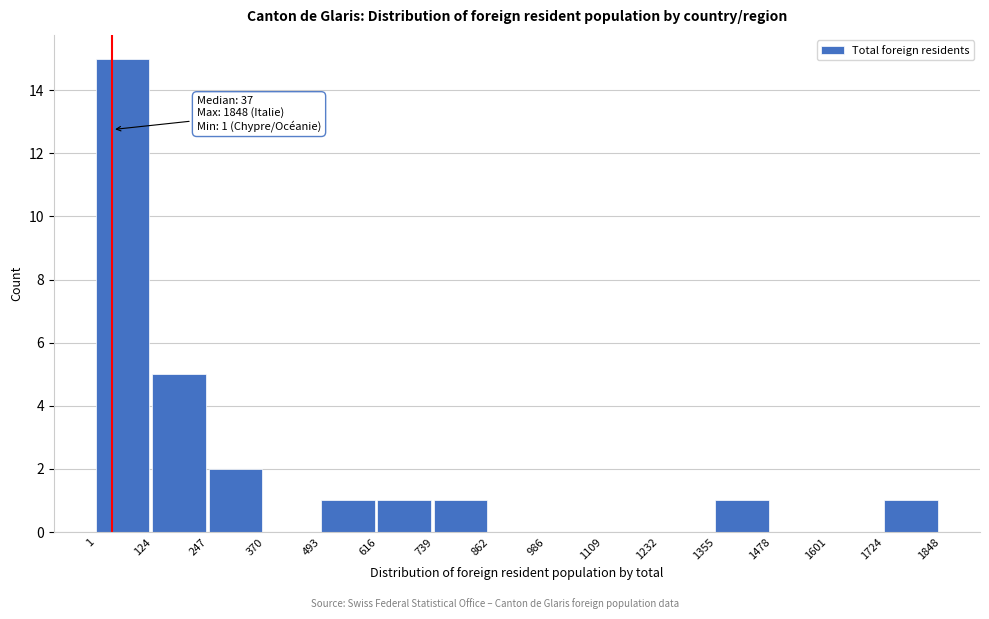

Which range on the x-axis has the tallest bar?

1 to 124